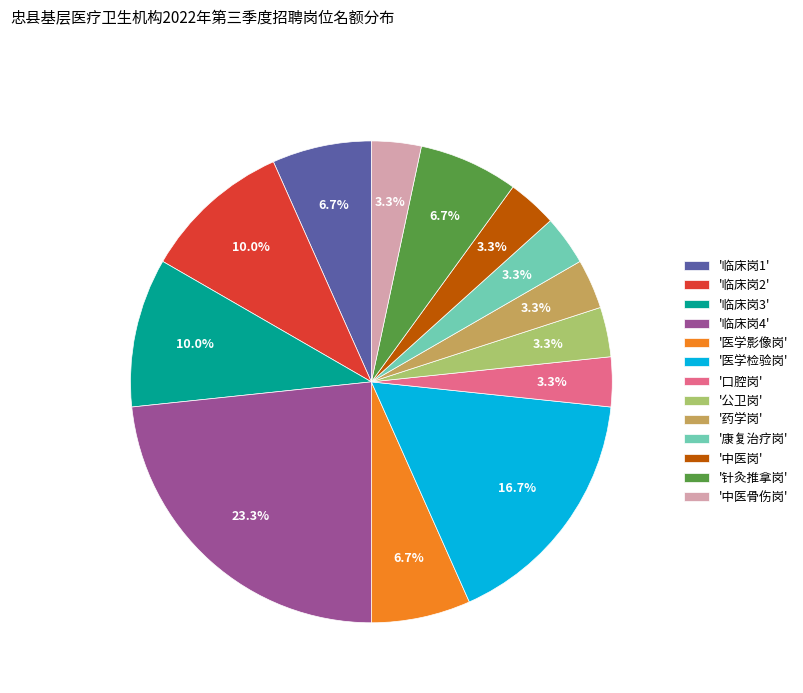

Is there any slice that represents more than half of the pie?

No